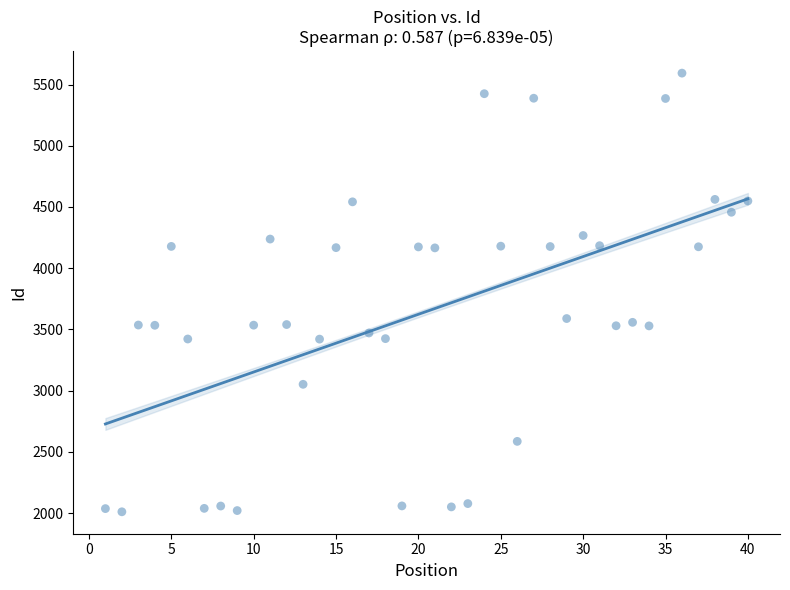

What is the range of Y values (max minus min)?

3582